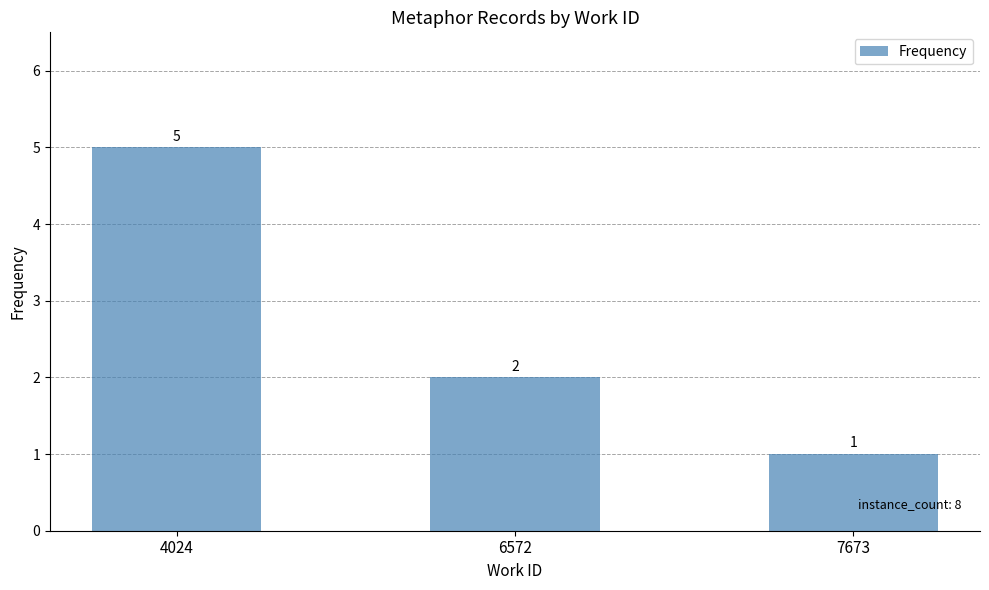

What value does the data have at 7673?

1